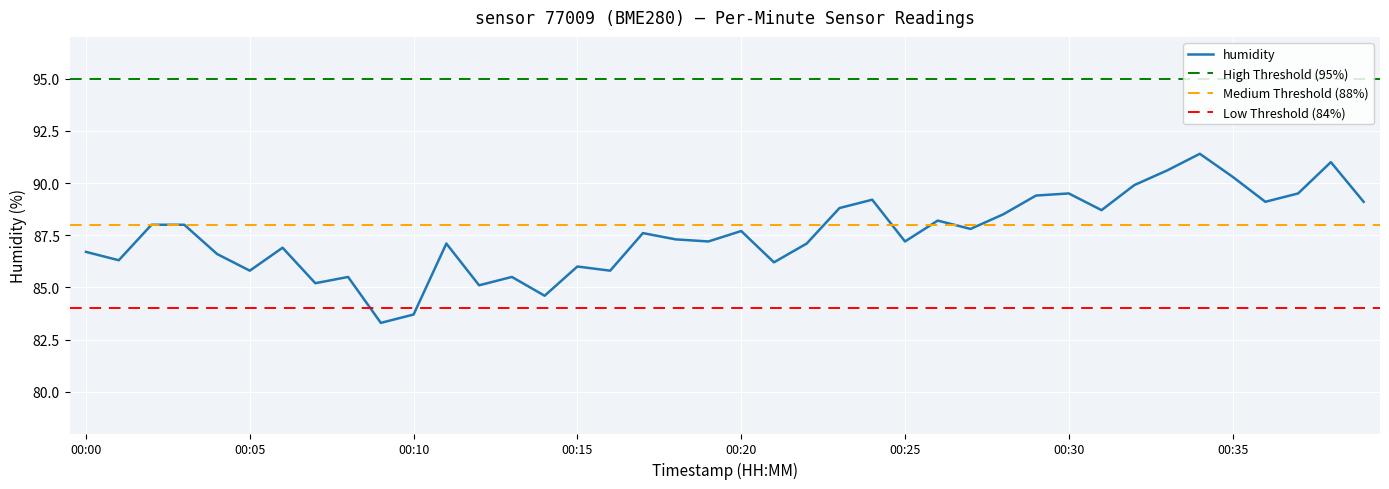

What is the value of the 2nd point from the left?

86.3